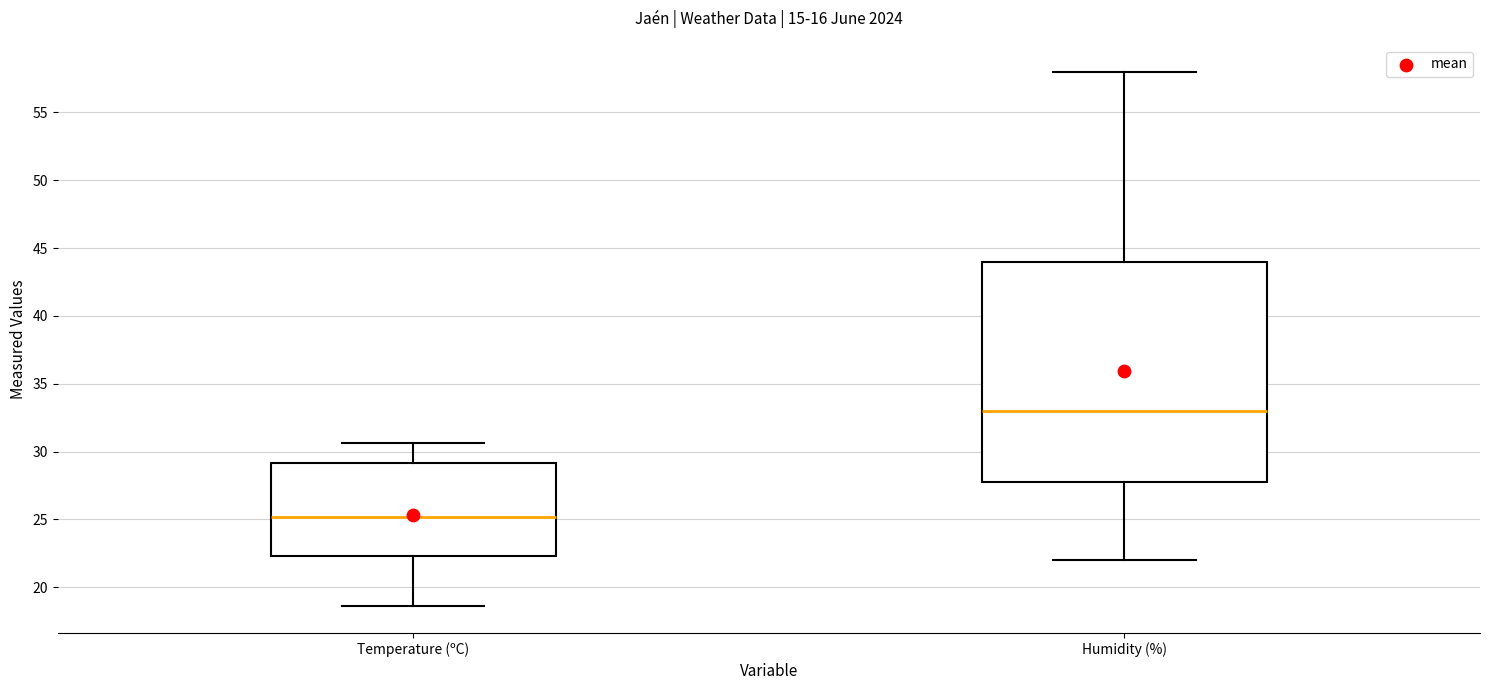

Comparing the boxes themselves (not the whiskers), which one is the tallest?

Humidity (%)